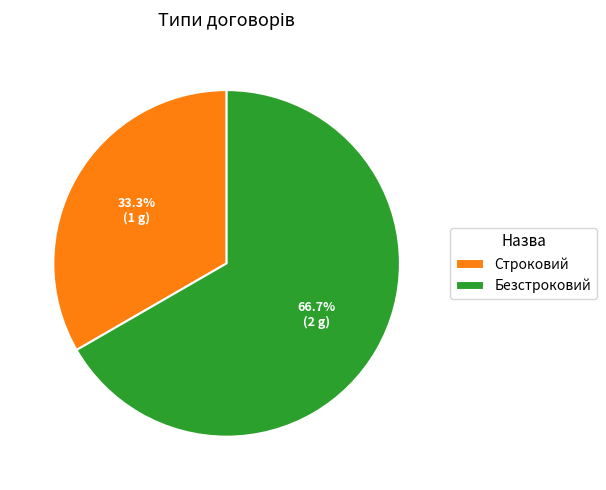

To the nearest percent, what is the difference between the Безстроковий and Строковий slice percentages?

33%